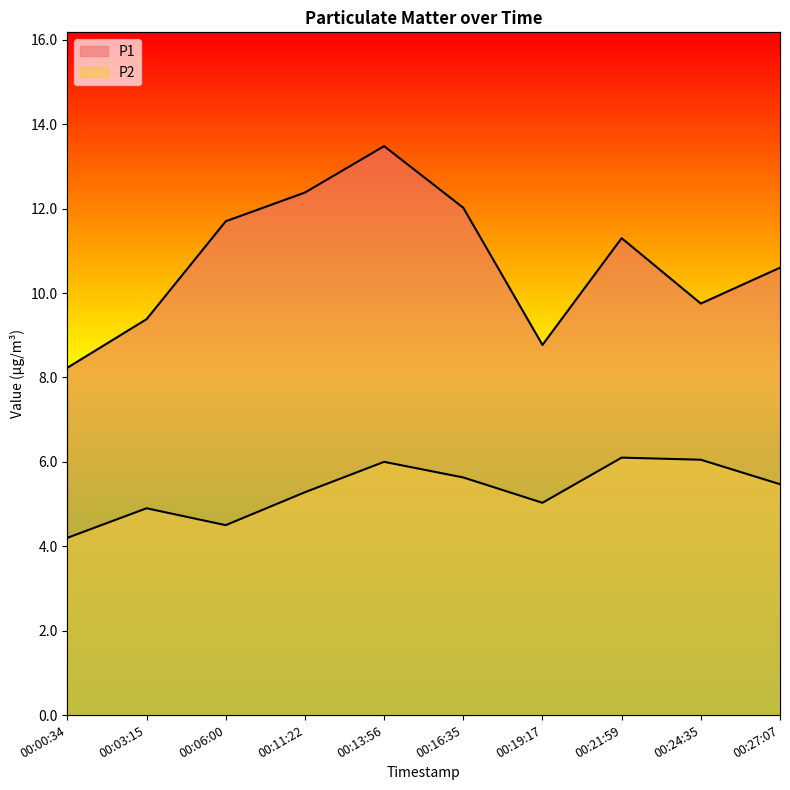

Does the chart have visible grid lines?

No